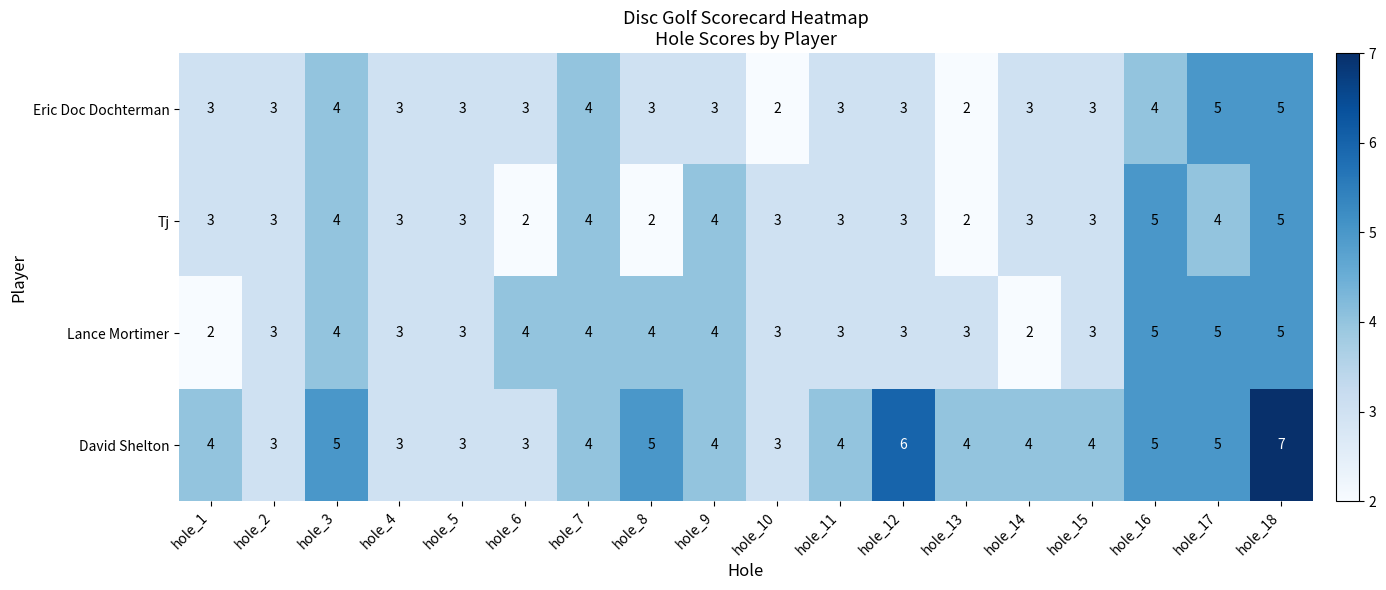

What value does the Eric Doc Dochterman series have at hole_15?

3